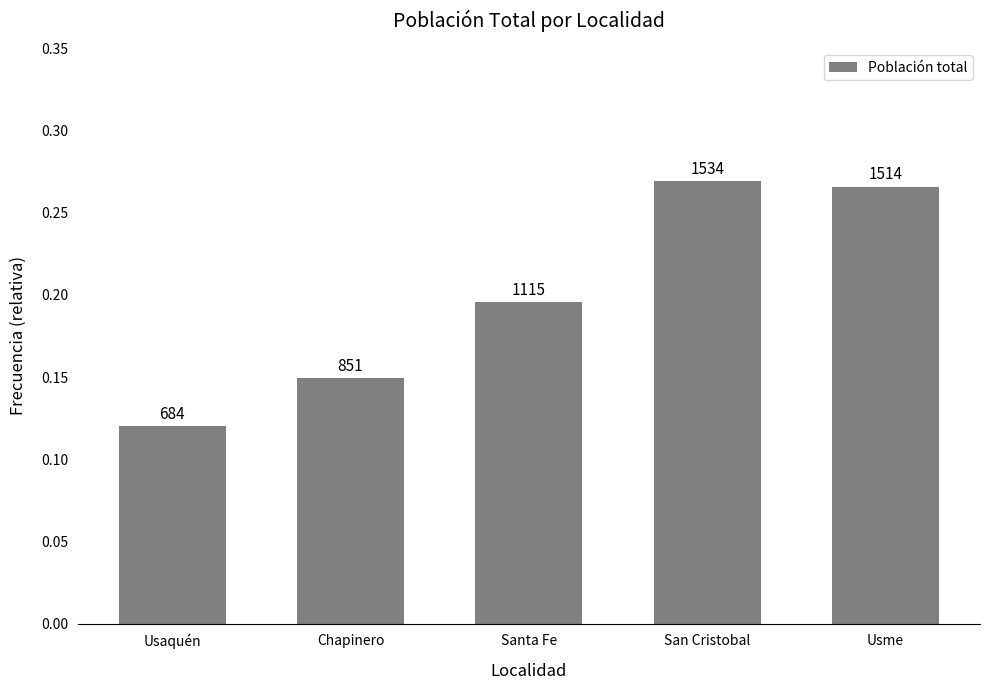

What is the sum of all values?

1.0